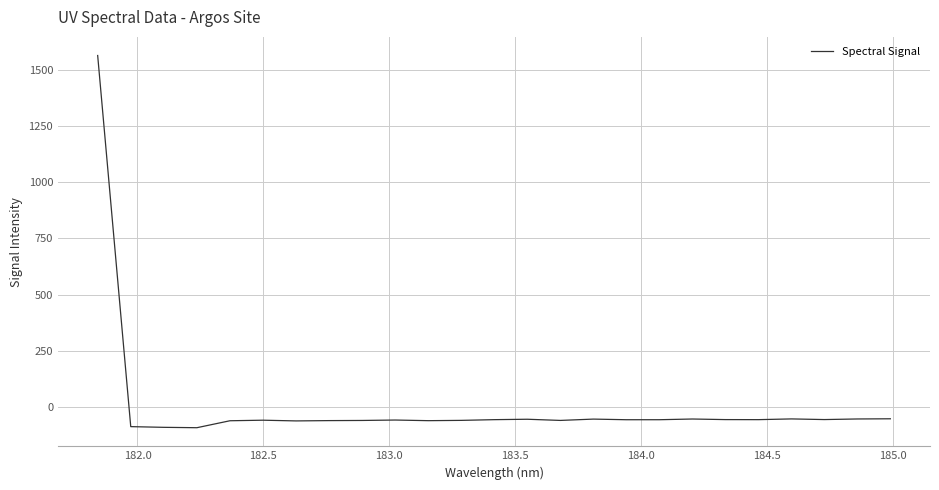

How many lines are shown in the chart?

1